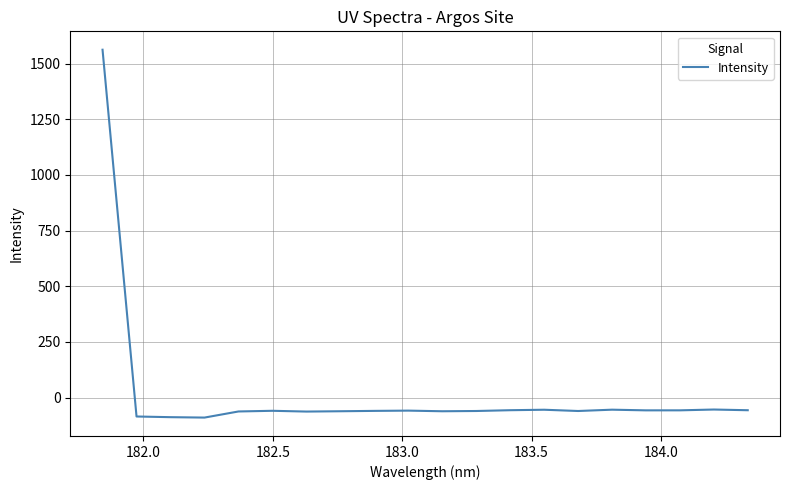

What is the difference between the maximum and minimum values?

1652.8